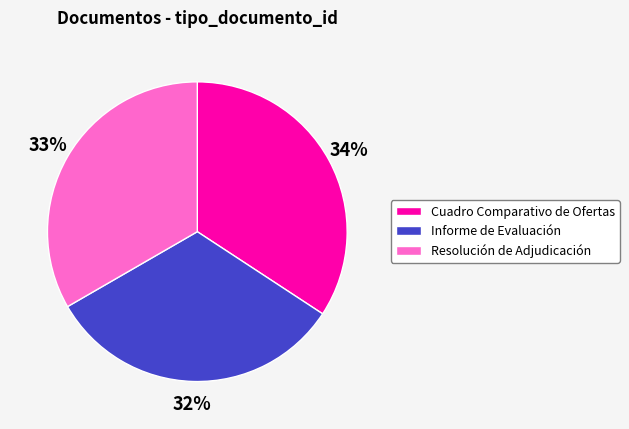

Does any single category account for the majority?

No